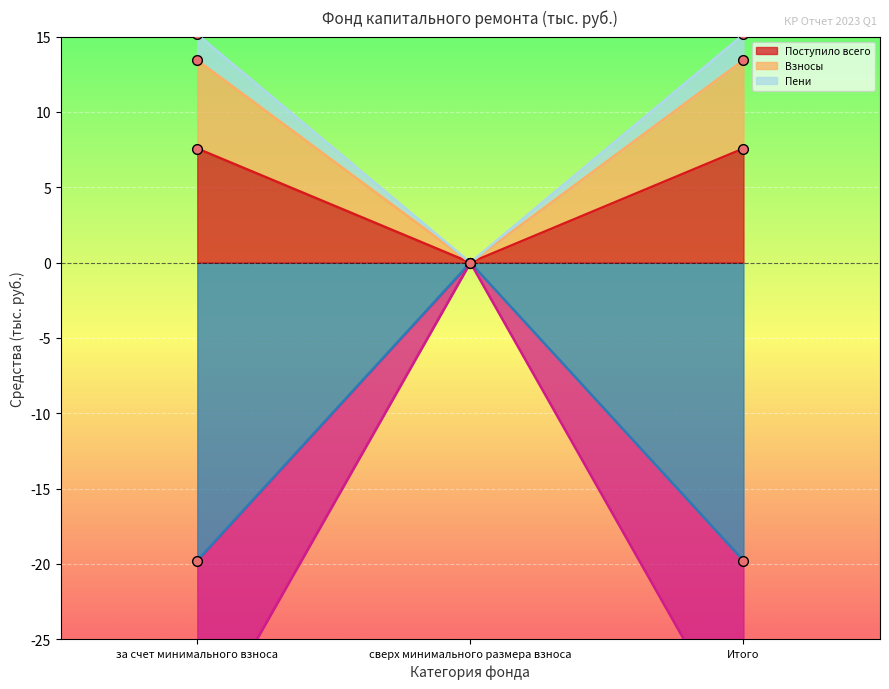

What position from the left is за счет минимального взноса?

1